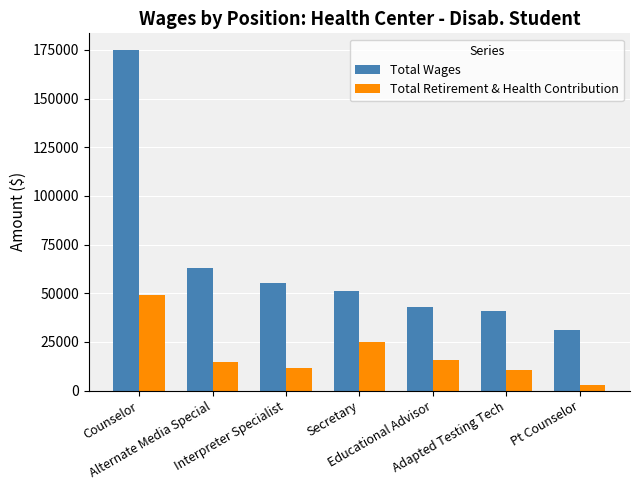

What is the difference between the maximum and second lowest values in the Total Wages series?

133770